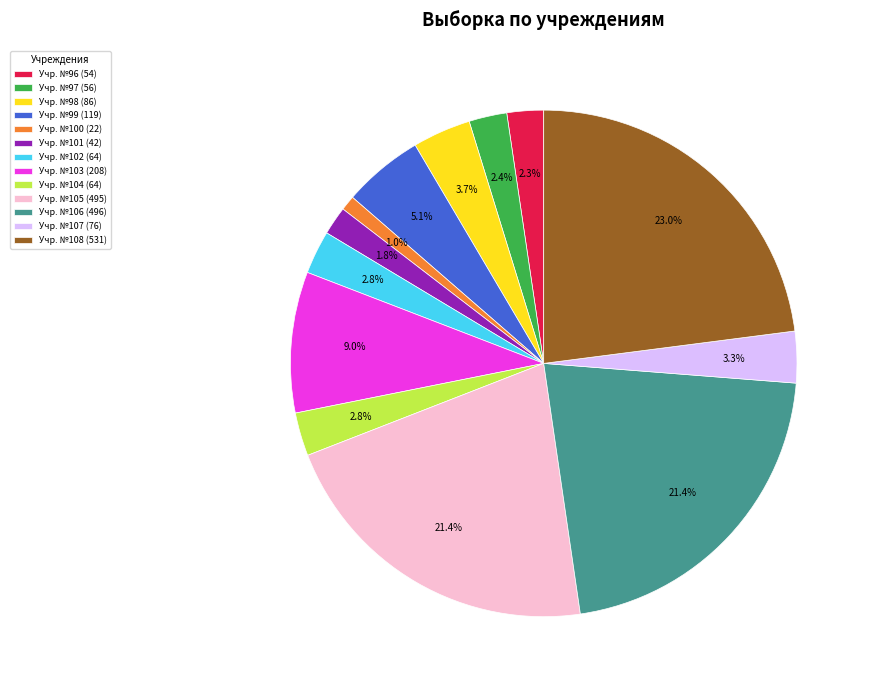

Combined, what portion of the pie is Учр. №97 (56) and Учр. №102 (64)?

5.2%